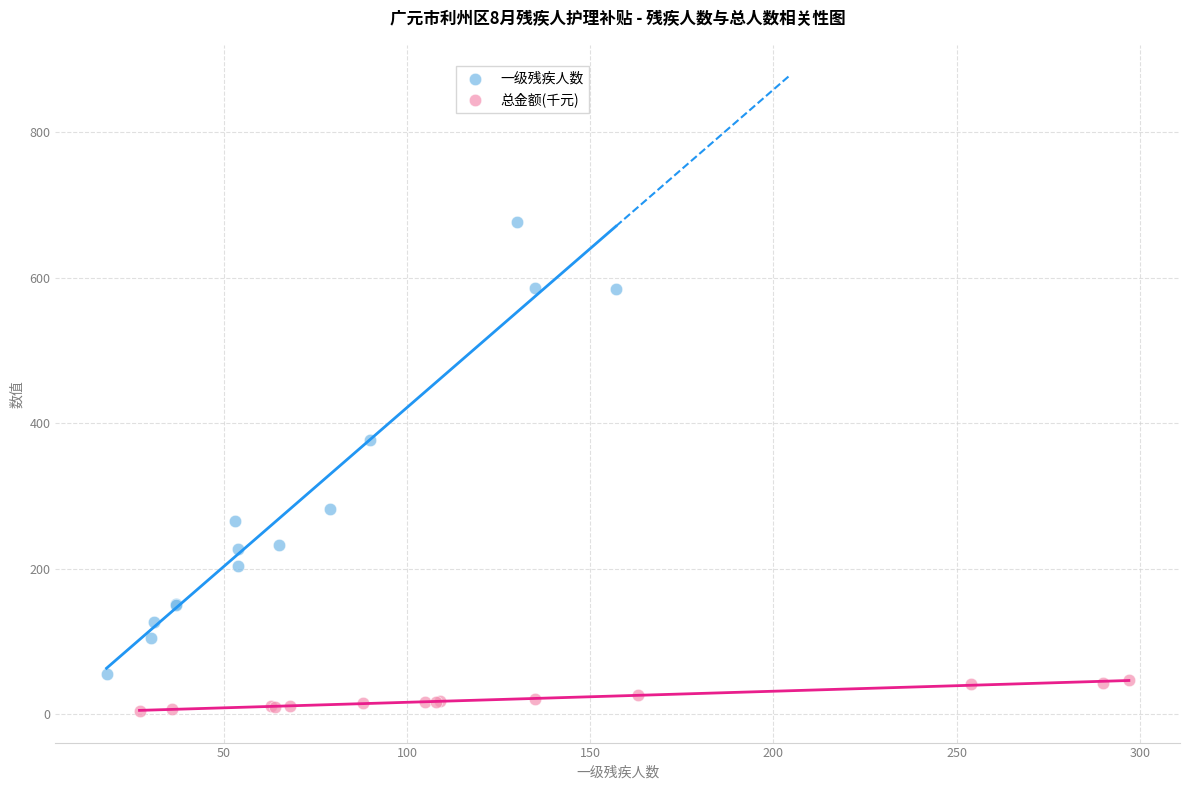

Which series contains the highest Y value?

一级残疾人数